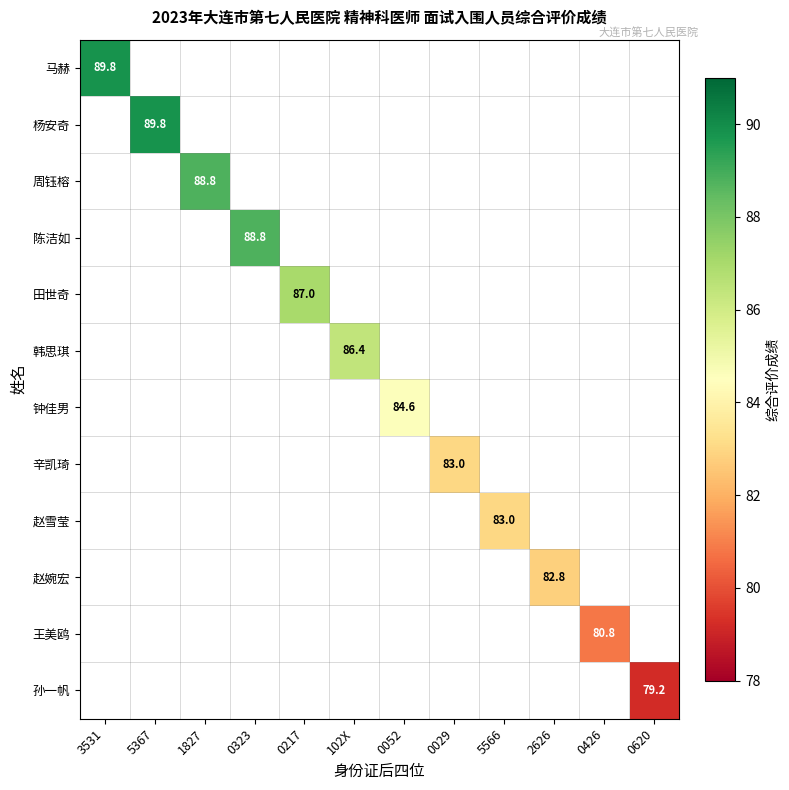

Which category has the lowest value across all series?

0620